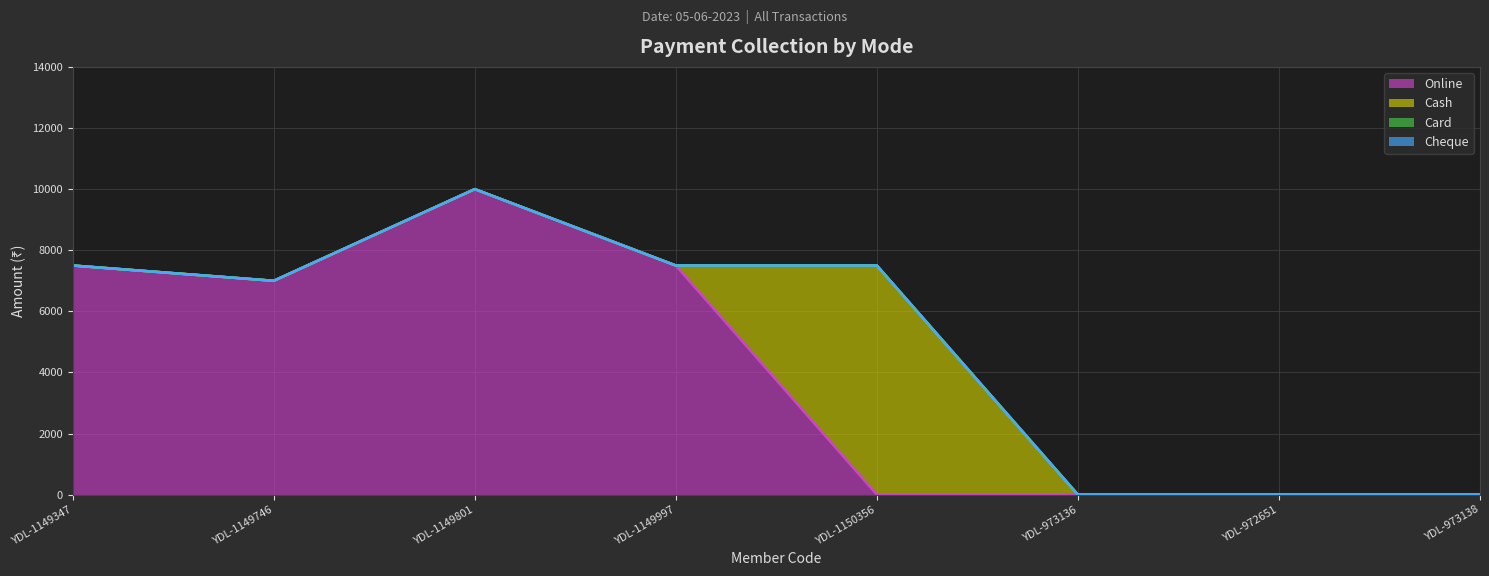

Is it true that Cash equals 2725 at YDL-1149347?

False